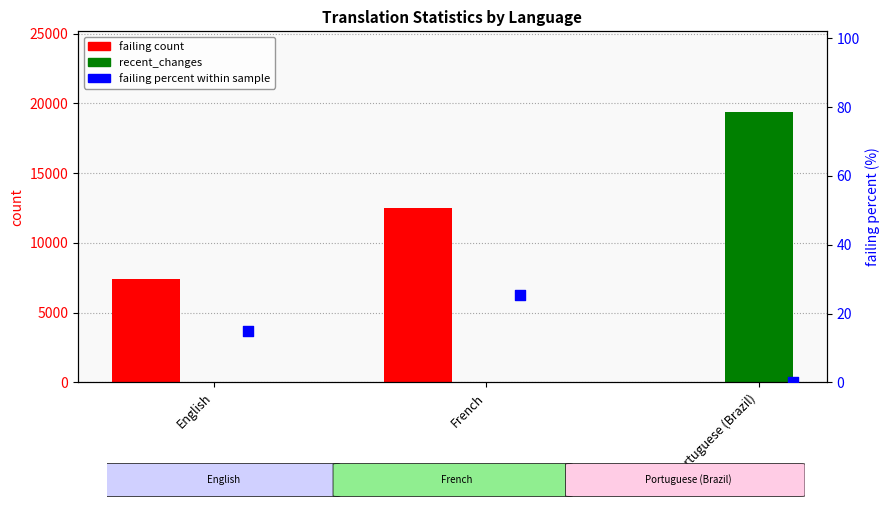

At which category is the sum across all series the highest?

Portuguese (Brazil)